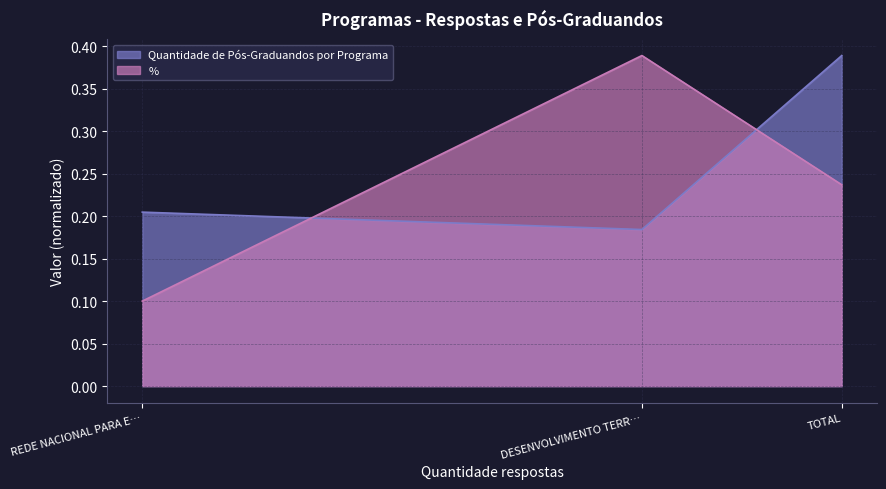

Rank the categories by % value from highest to lowest.

DESENVOLVIMENTO TERR…, TOTAL, REDE NACIONAL PARA E…